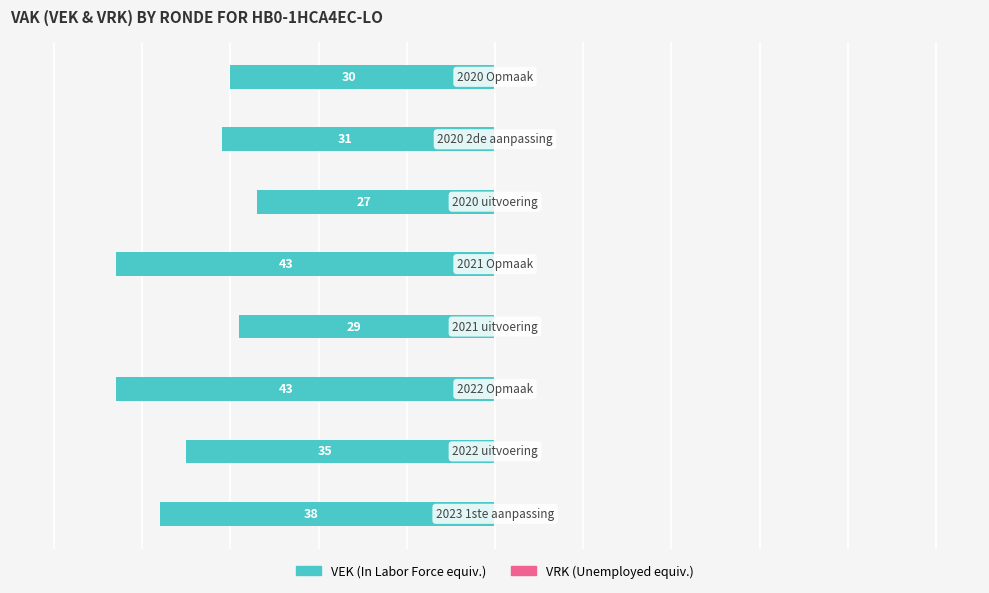

How many bars are there in total?

8